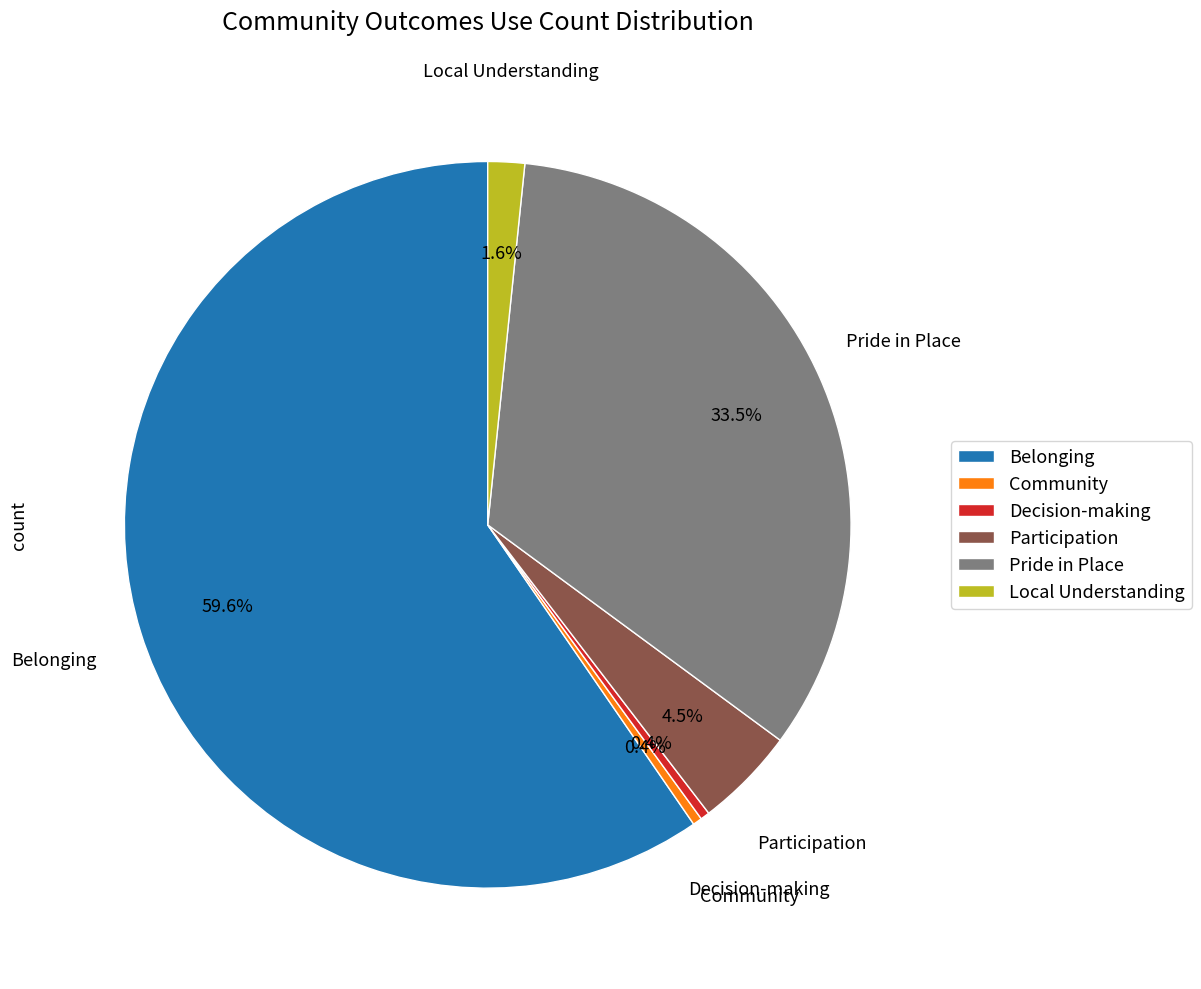

How many segments does this pie chart have?

6